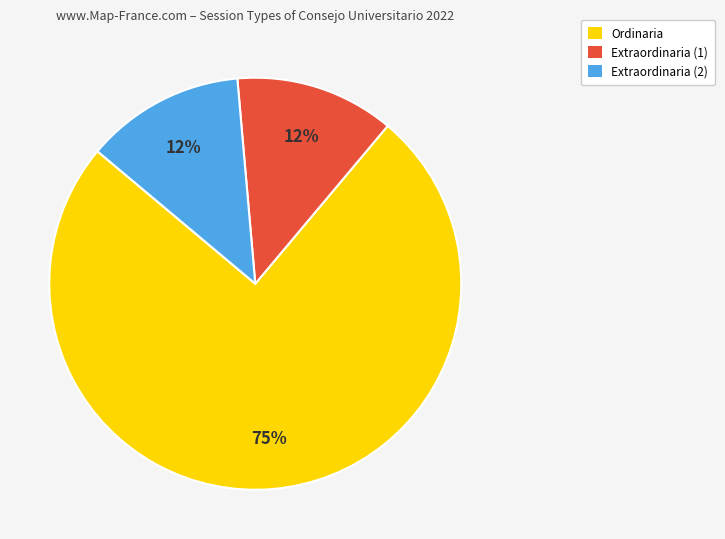

Combined, do Extraordinaria (1) and Extraordinaria (2) account for over 50%?

No